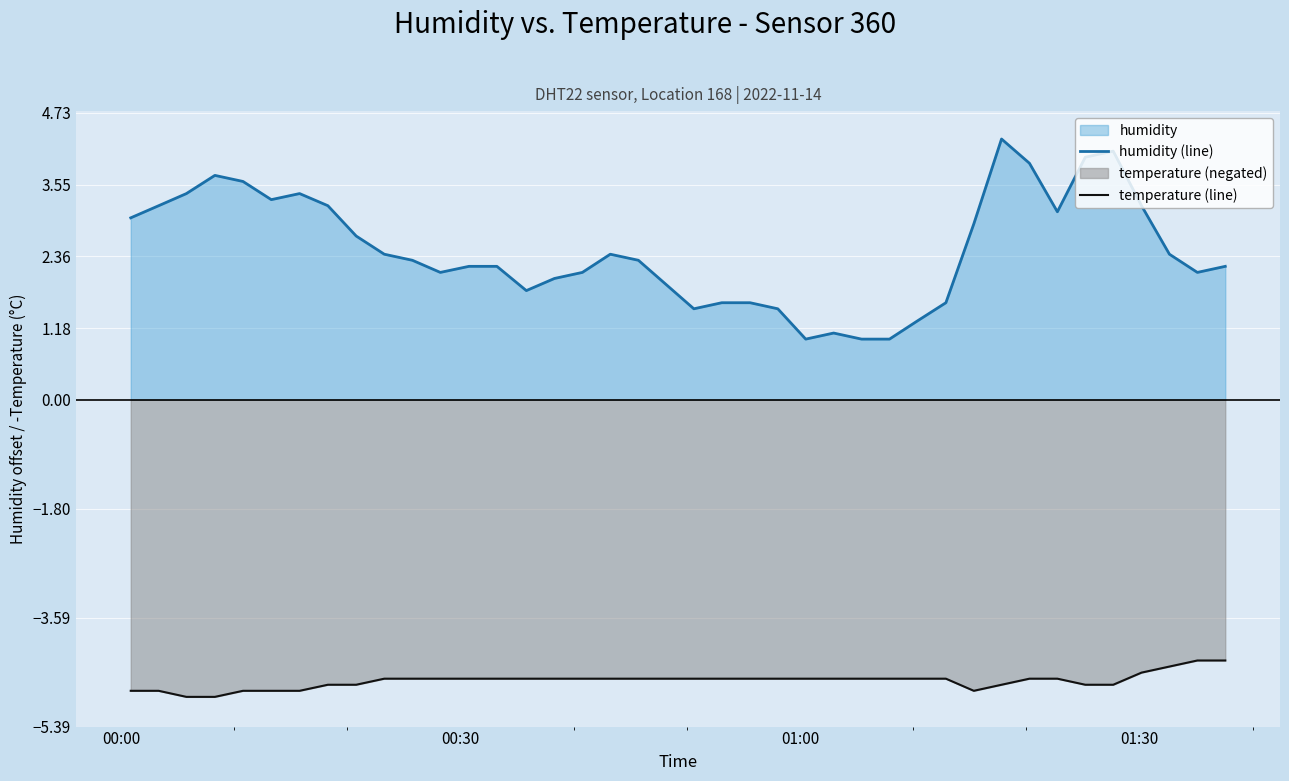

Rank the series by their average value, from lowest to highest.

temperature (line), humidity (line)